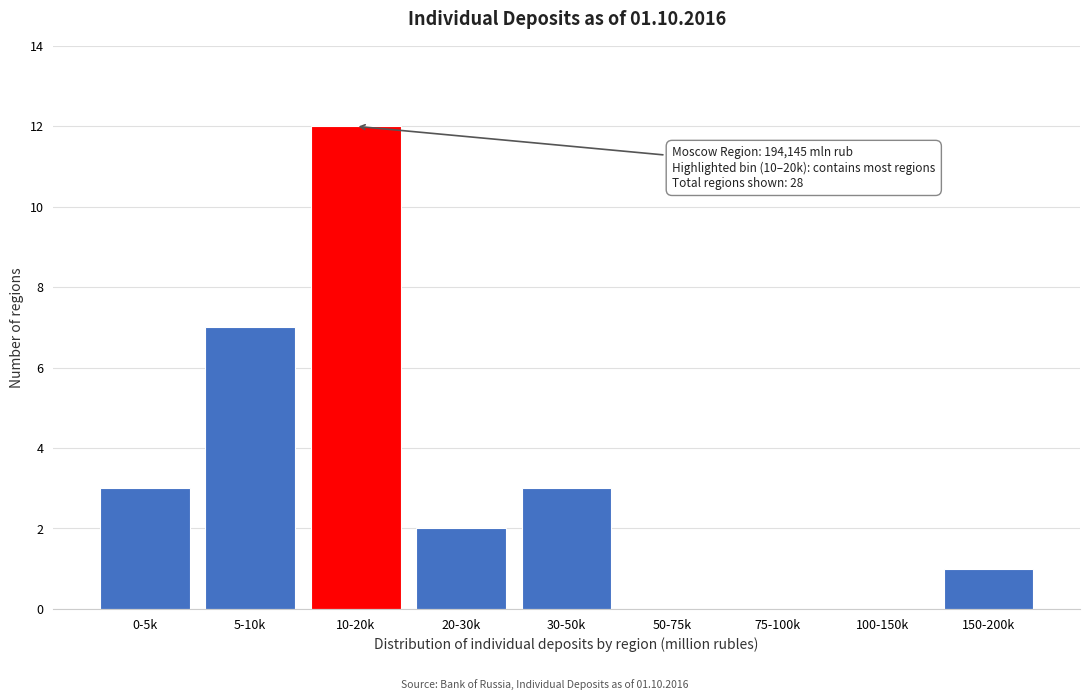

Reading left to right, extract all data points from this chart.

0-5k=3	5-10k=7	10-20k=12	20-30k=2	30-50k=3	50-75k=0	75-100k=0	100-150k=0	150-200k=1